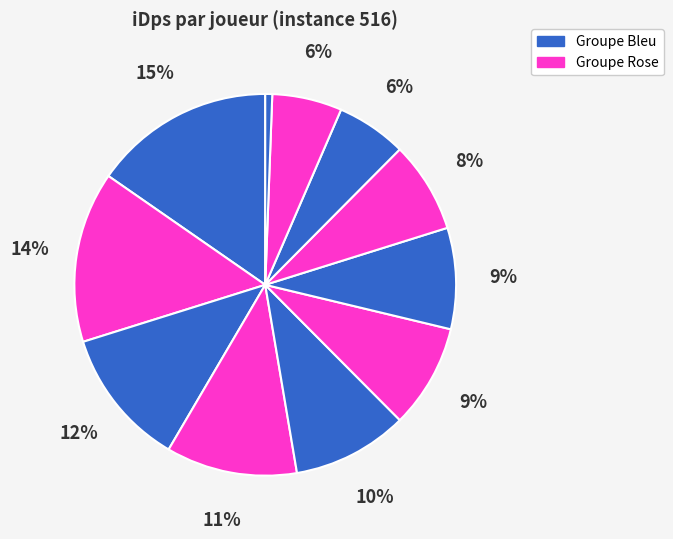

Is there any slice that represents more than half of the pie?

No